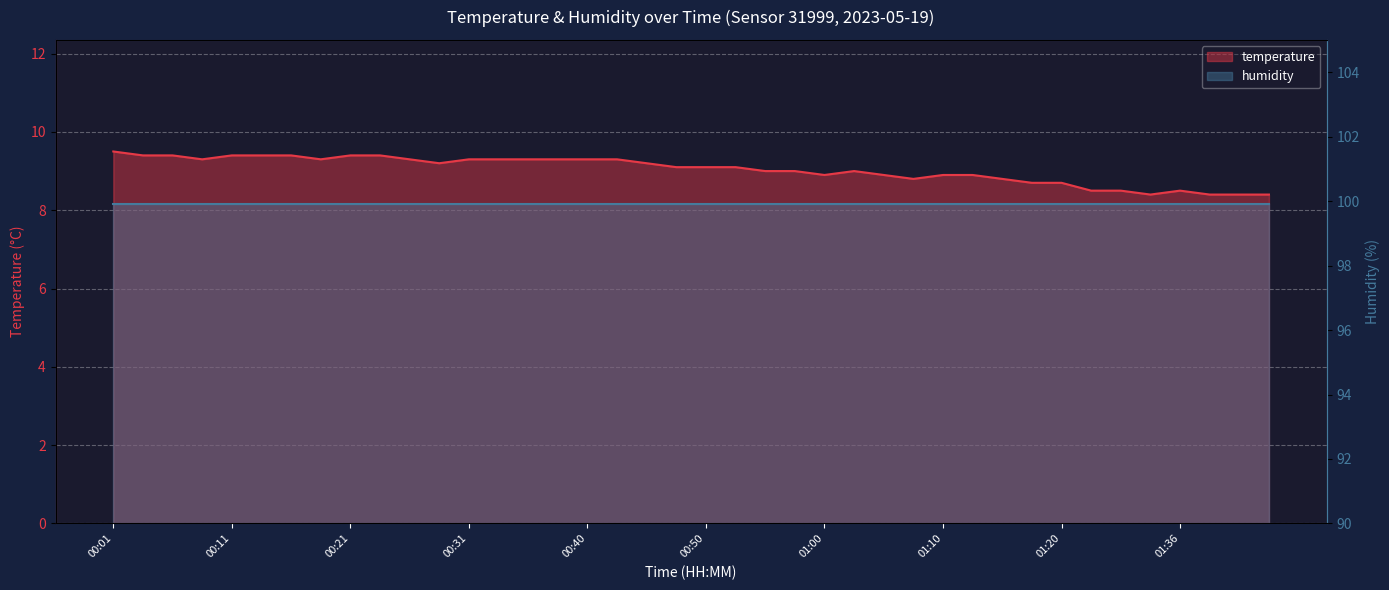

How many interior local peaks (higher than both neighbors) does the data have?

2